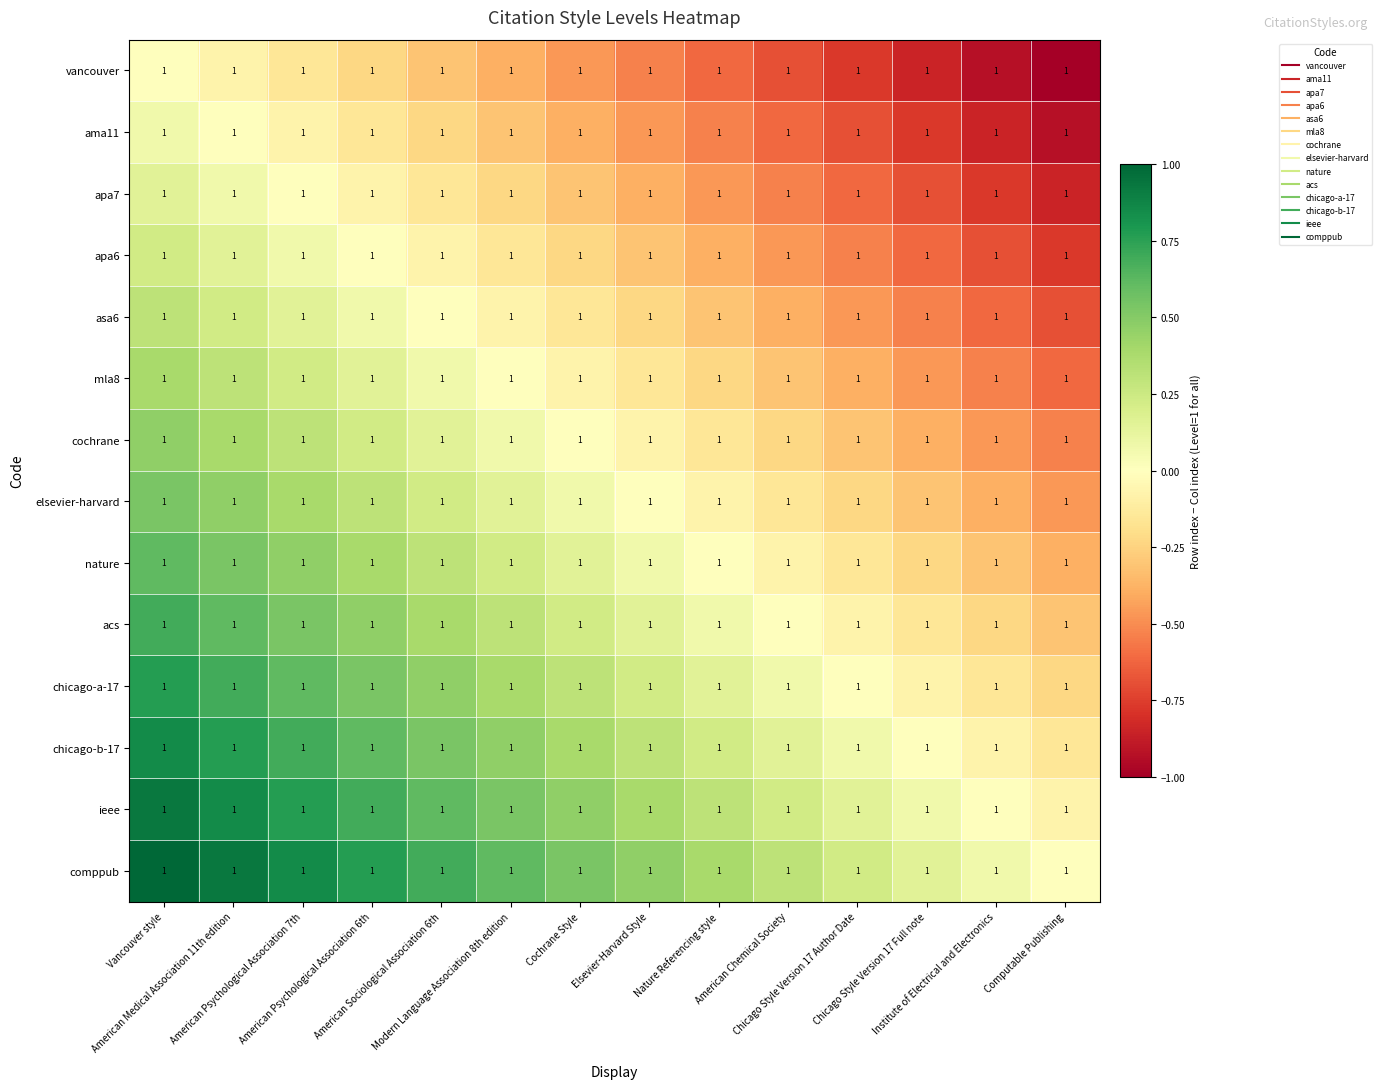

What is the total value across all series at Institute of Electrical and Electronics?

-5.9